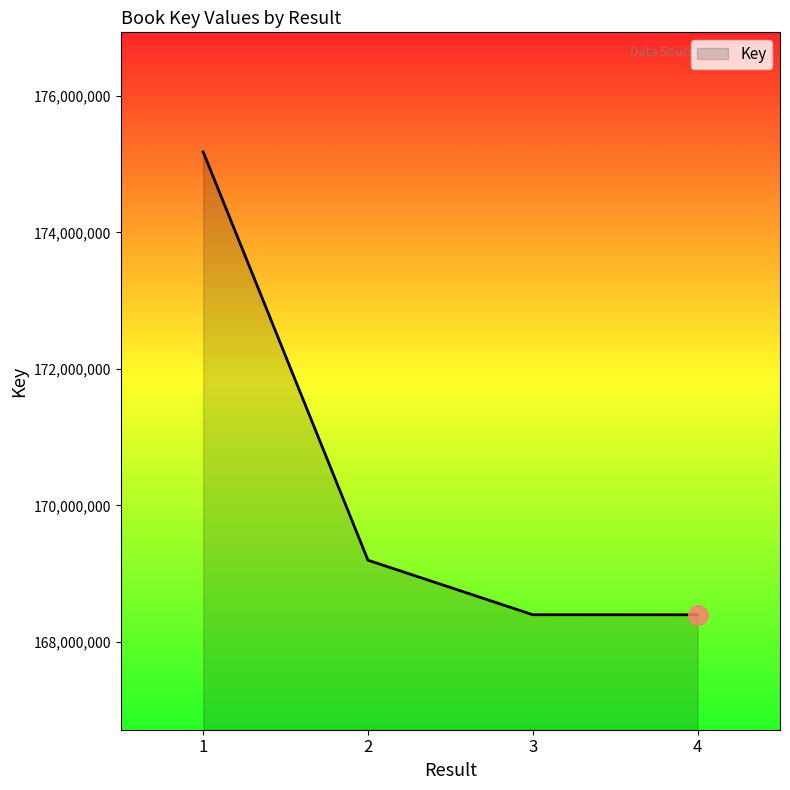

What is the difference between the values at 1 and 3?

6780811